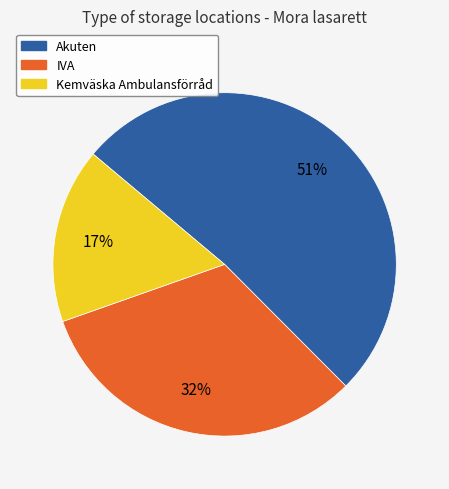

How many segments does this pie chart have?

3